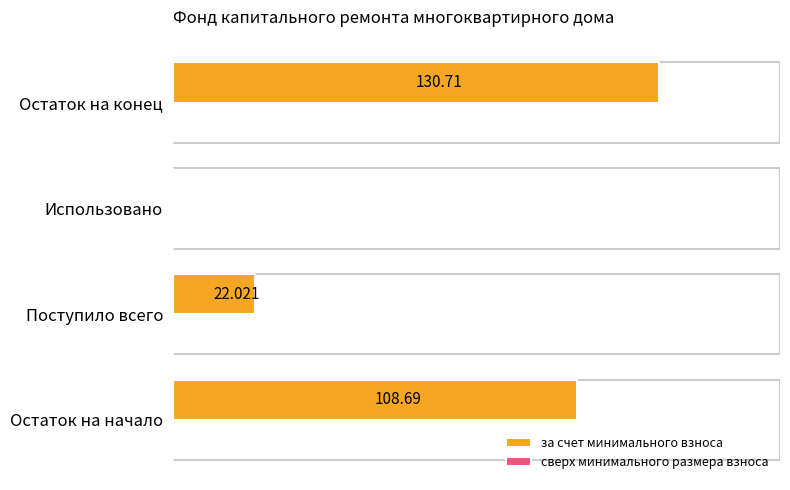

Where is the data nearest to the value 65?

Поступило всего